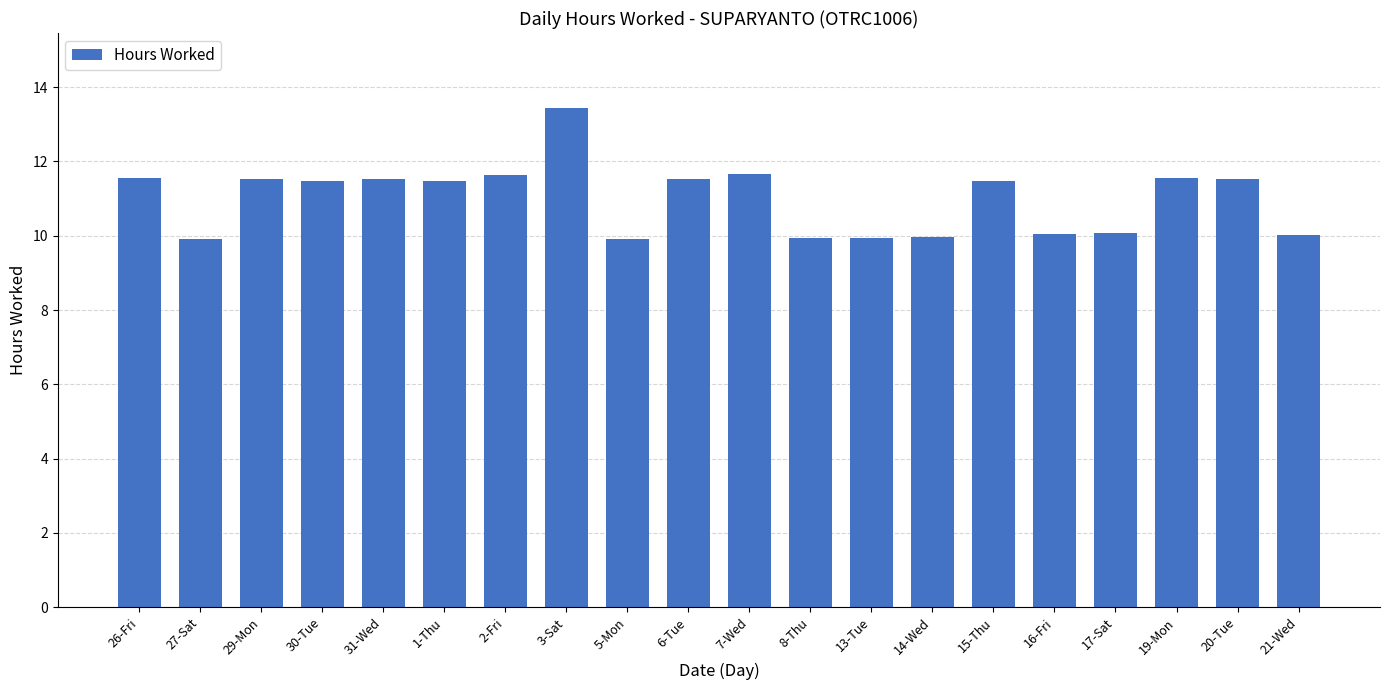

Is it true that the value at 6-Tue is 3.6?

False